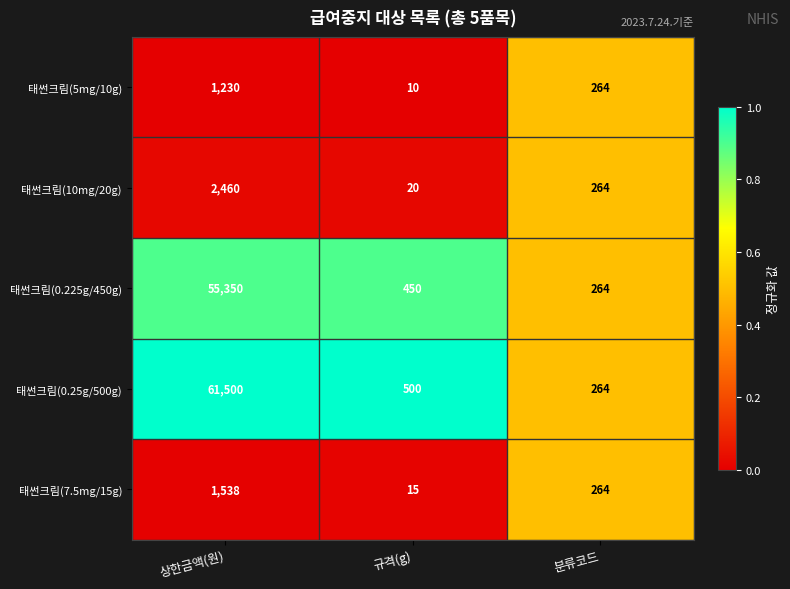

Reading left to right, what are all the values shown in this chart?

태썬크림(5mg/10g): 상한금액(원)=1230	규격(g)=10	분류코드=264
태썬크림(10mg/20g): 상한금액(원)=2460	규격(g)=20	분류코드=264
태썬크림(0.225g/450g): 상한금액(원)=55350	규격(g)=450	분류코드=264
태썬크림(0.25g/500g): 상한금액(원)=61500	규격(g)=500	분류코드=264
태썬크림(7.5mg/15g): 상한금액(원)=1538	규격(g)=15	분류코드=264